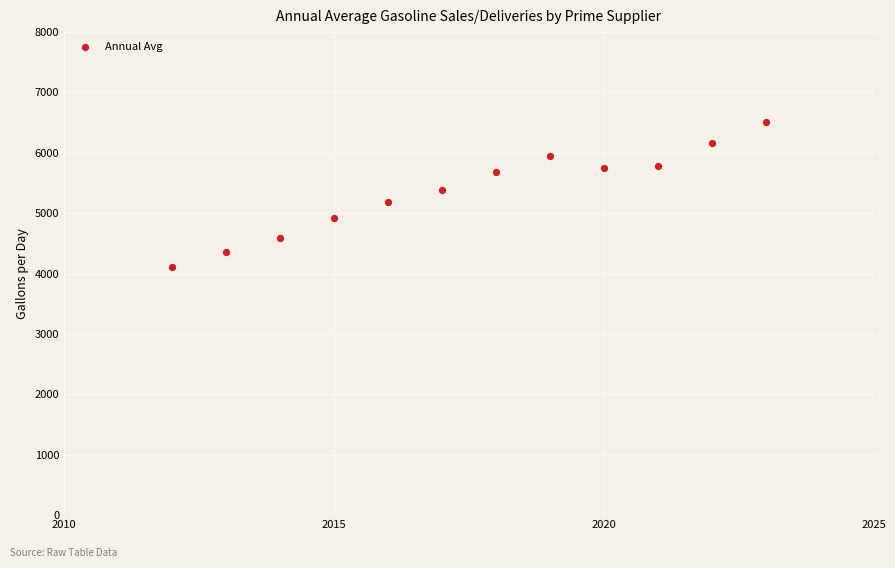

What is the range of Y values (max minus min)?

2410